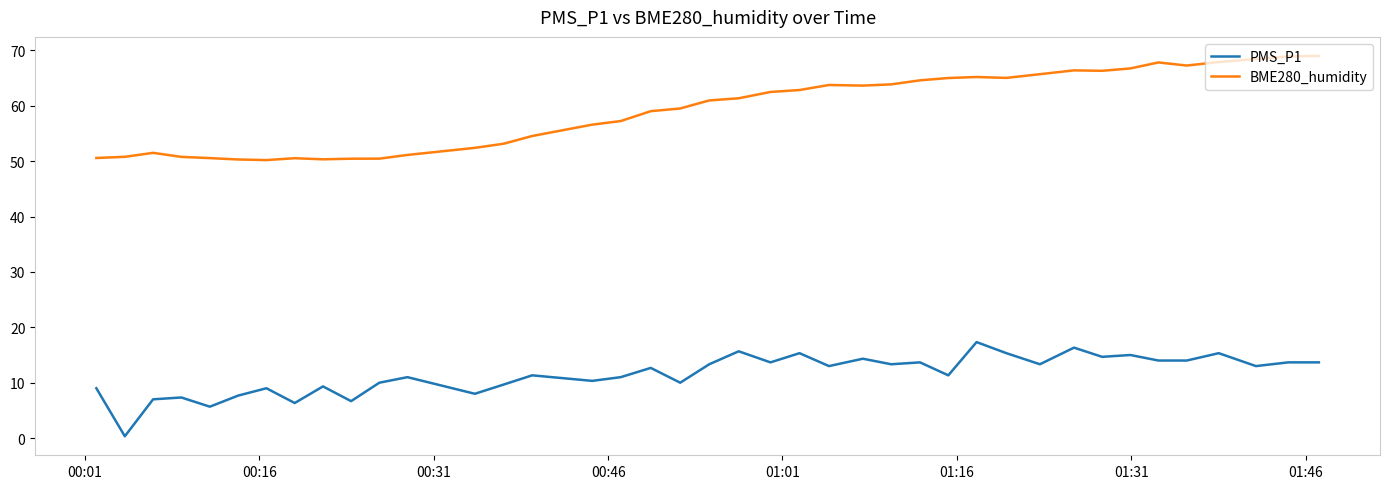

Which series has the largest total across all categories?

BME280_humidity